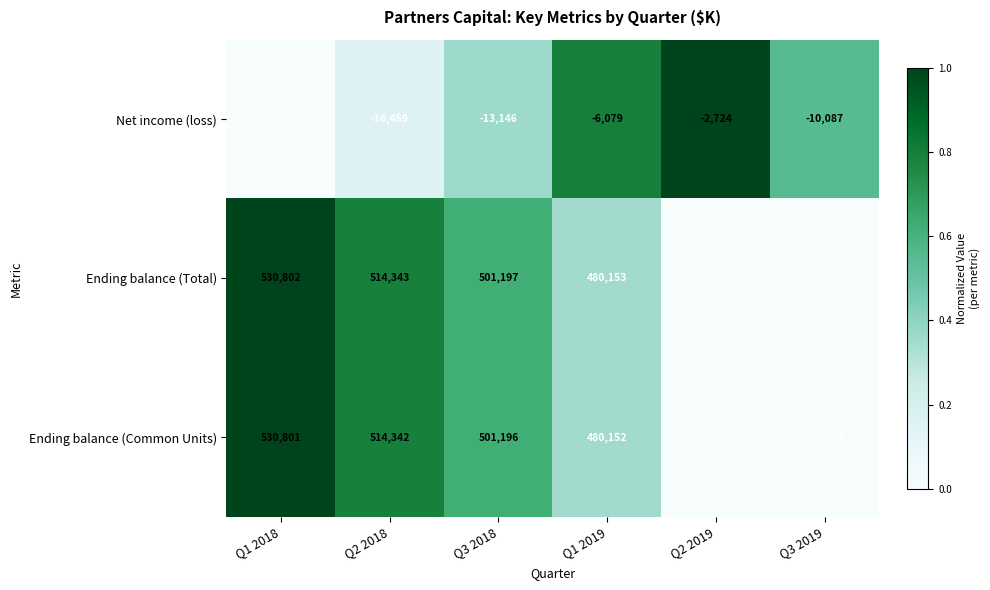

At how many categories does at least one series exceed 0?

6